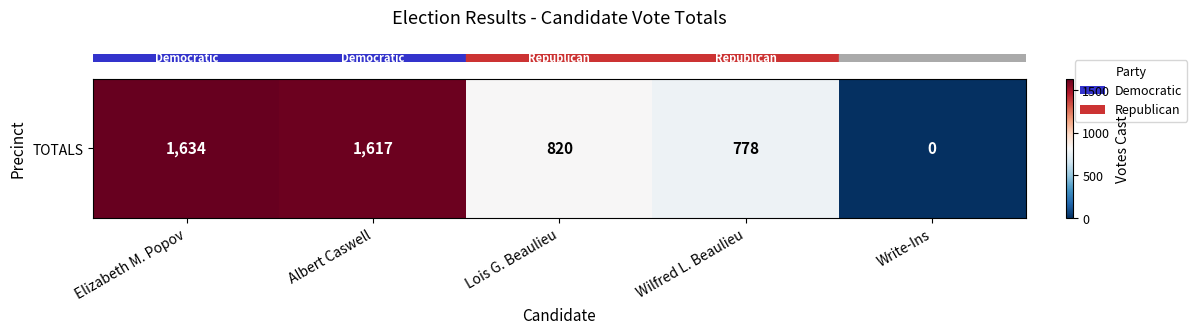

What is the maximum value shown in the chart?

1634